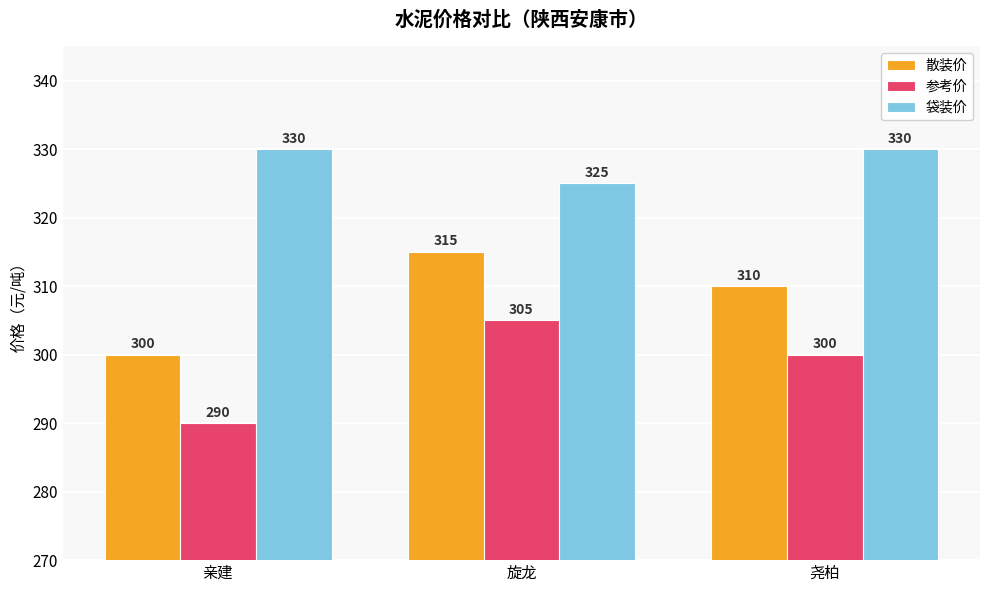

What is the sum of the 袋装价 values at 旋龙 and 尧柏?

655